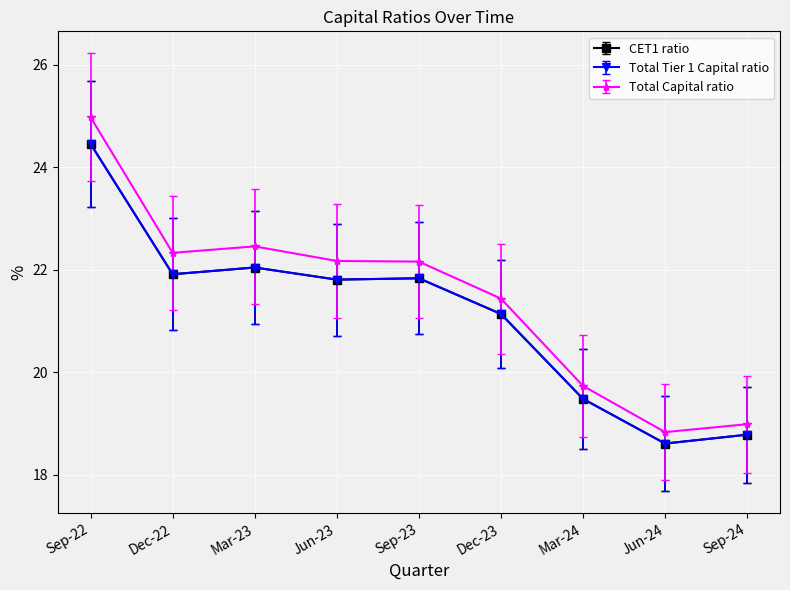

What is the difference between the maximum and minimum values in the Total Capital ratio series?

6.1